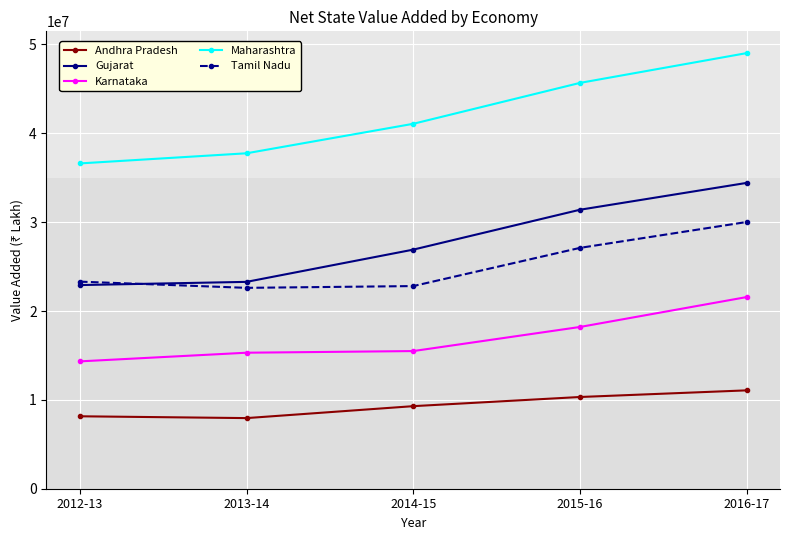

Is the value of Maharashtra at 2012-13 greater than the value of Tamil Nadu at 2014-15?

Yes